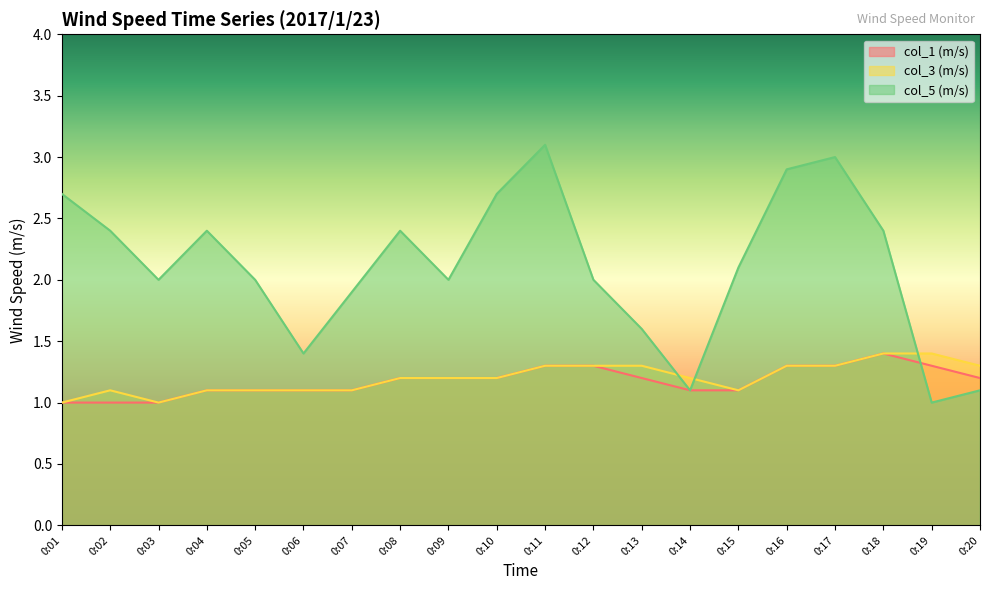

The value of col_5 (m/s) at 0:07 is 1.9. True or false?

True